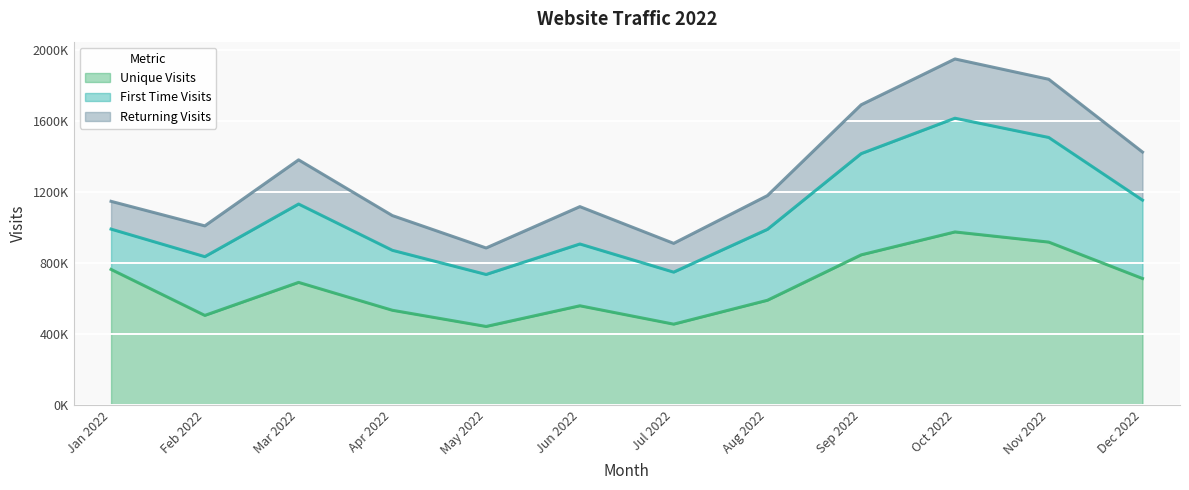

What is the total value across all series at Apr 2022?

1068118